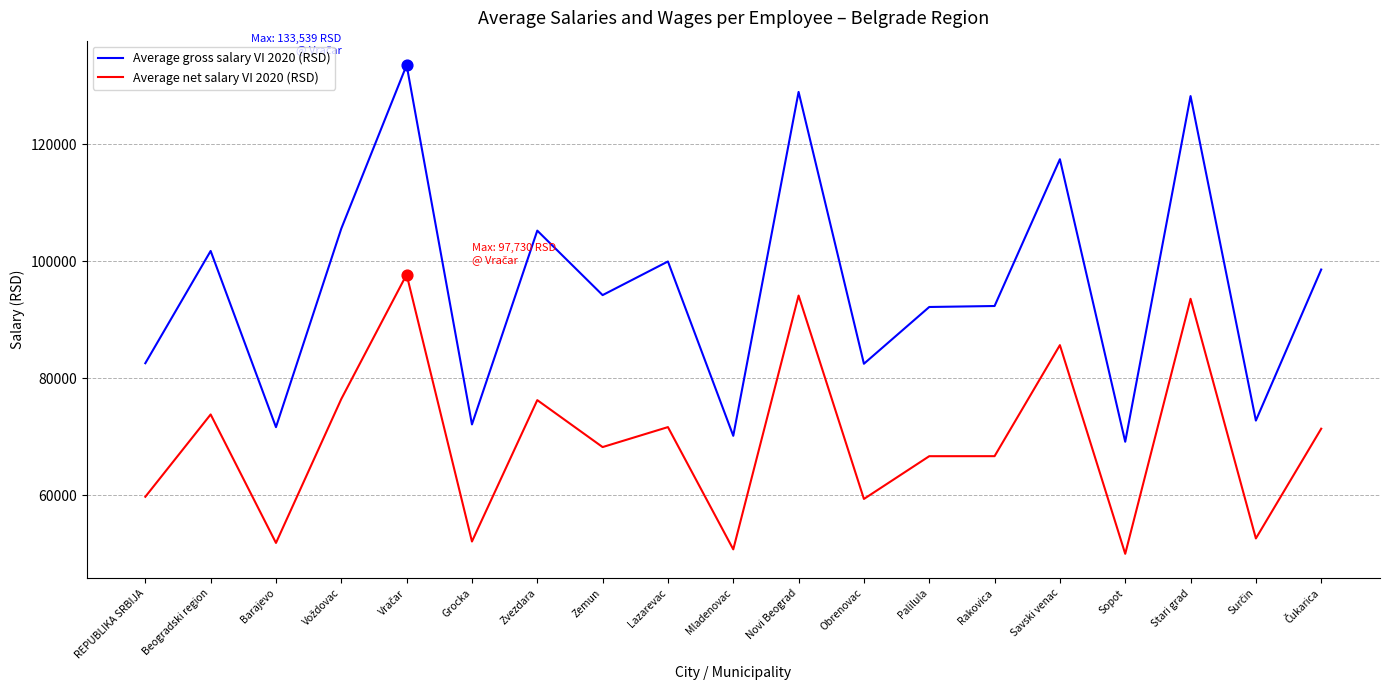

Is the value of Average gross salary VI 2020 (RSD) at Obrenovac greater than the value of Average net salary VI 2020 (RSD) at Grocka?

Yes